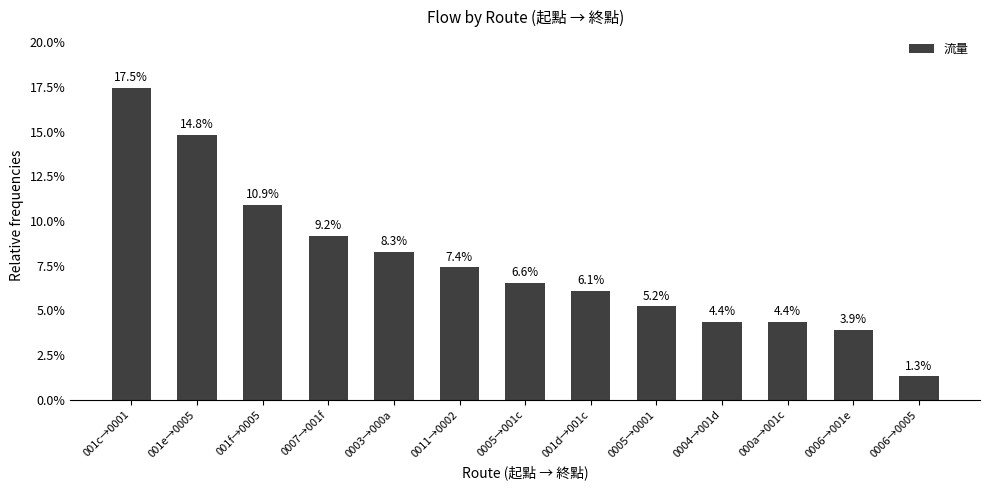

What is the value of the 5th bar from the left?

0.1